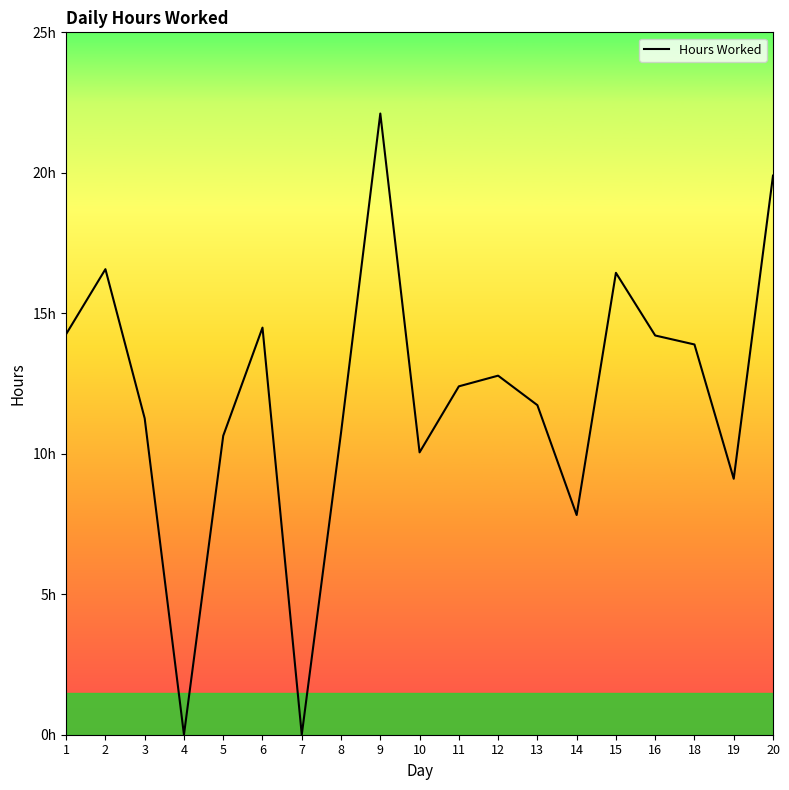

What is the change in value from 8 to 13?

+1.0